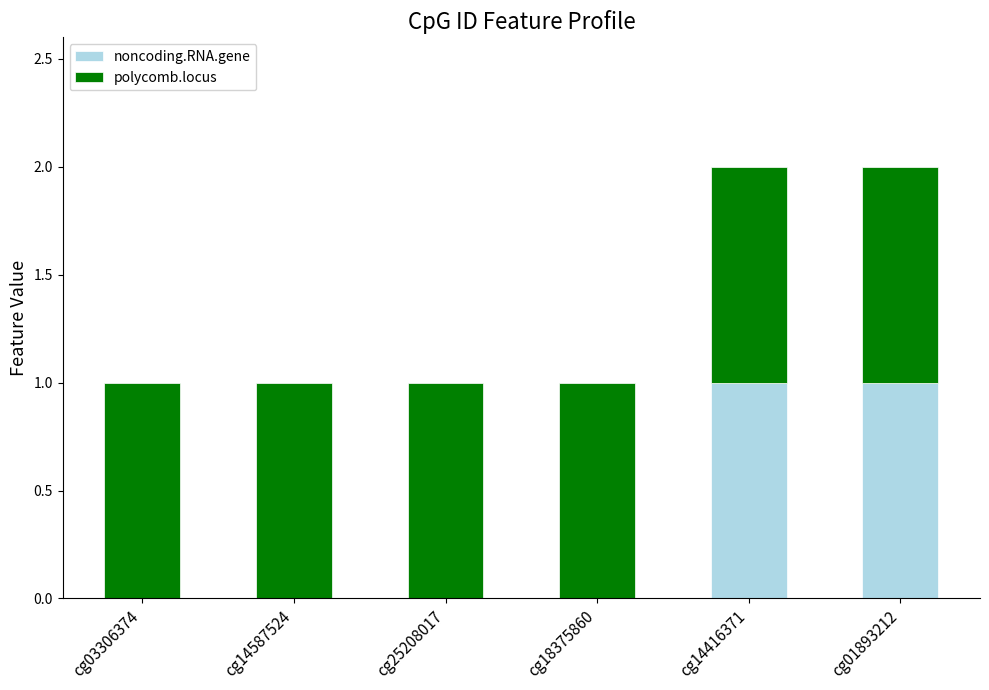

Is it true that noncoding.RNA.gene equals 0 at cg01893212?

False